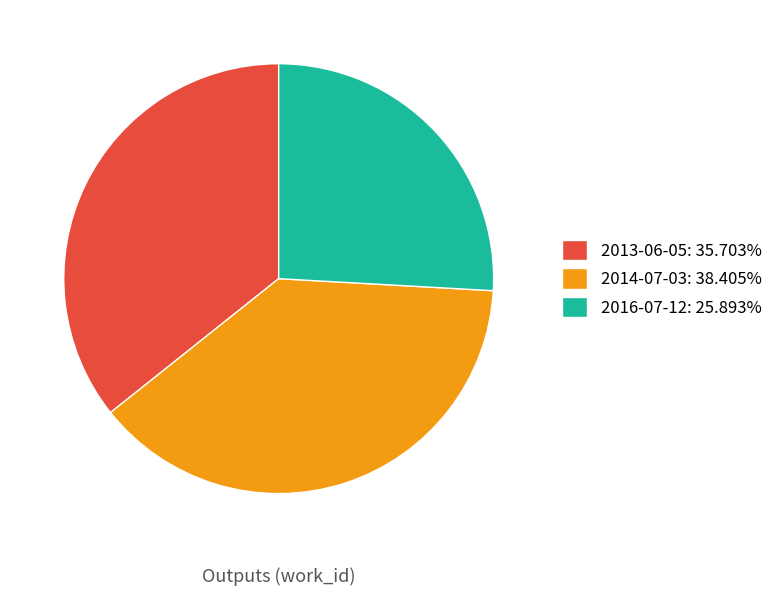

Approximately how many times larger is the value at 2016-07-12: 25.893% compared to 2013-06-05: 35.703%?

0.7